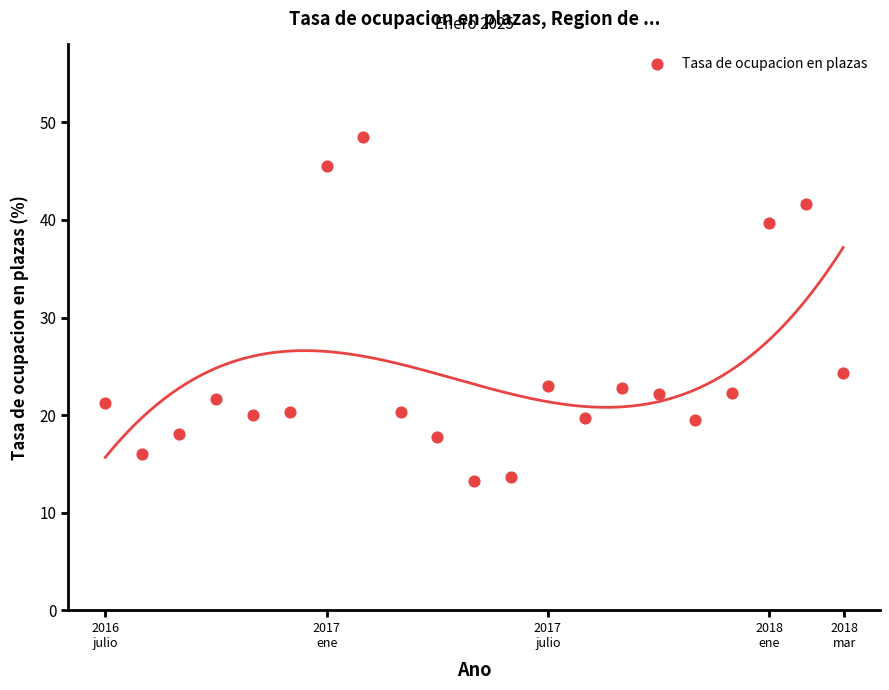

What Y value in the scatter plot is closest to 30?

24.3